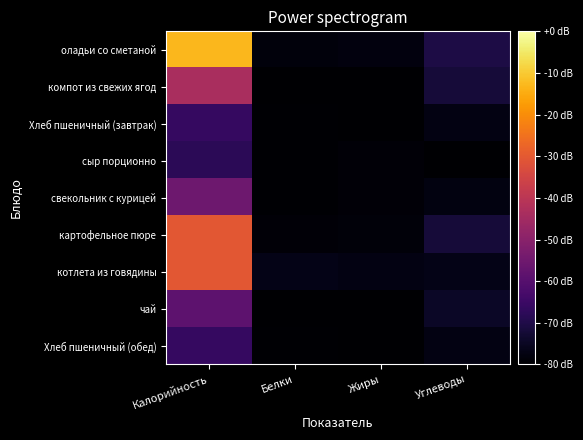

Which series changed the most between Белки and Углеводы?

оладьи со сметаной